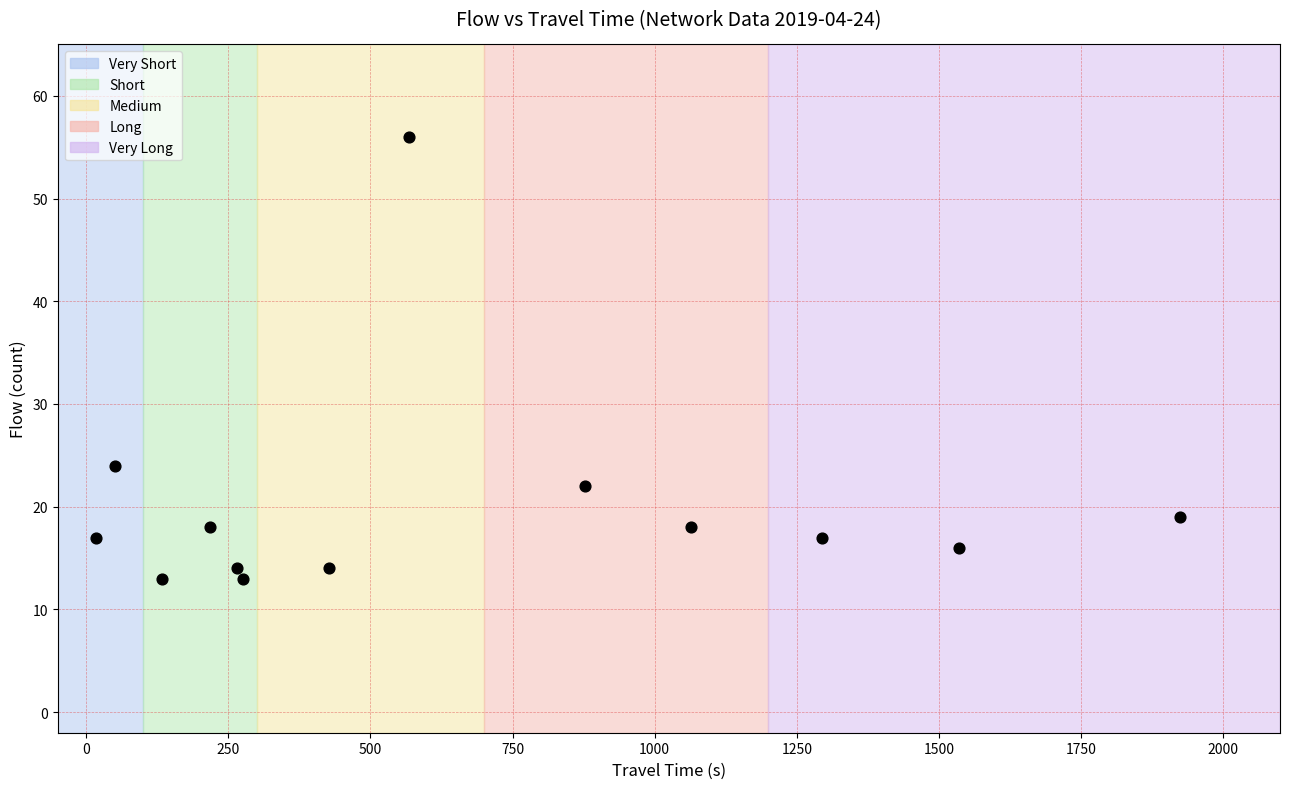

What is the range of Y values (max minus min)?

43